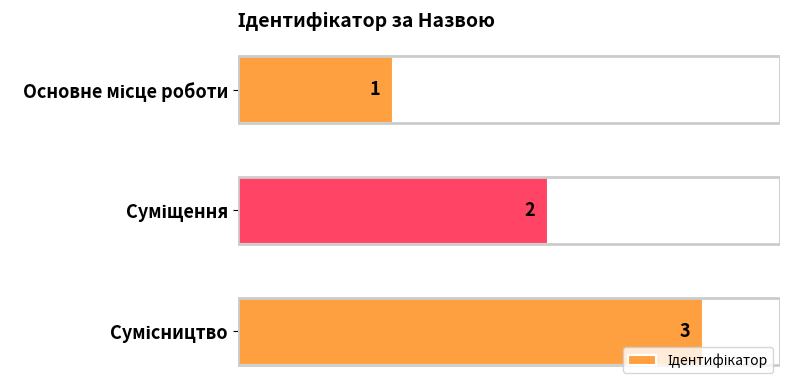

What is the value of the 2nd bar from the top?

2